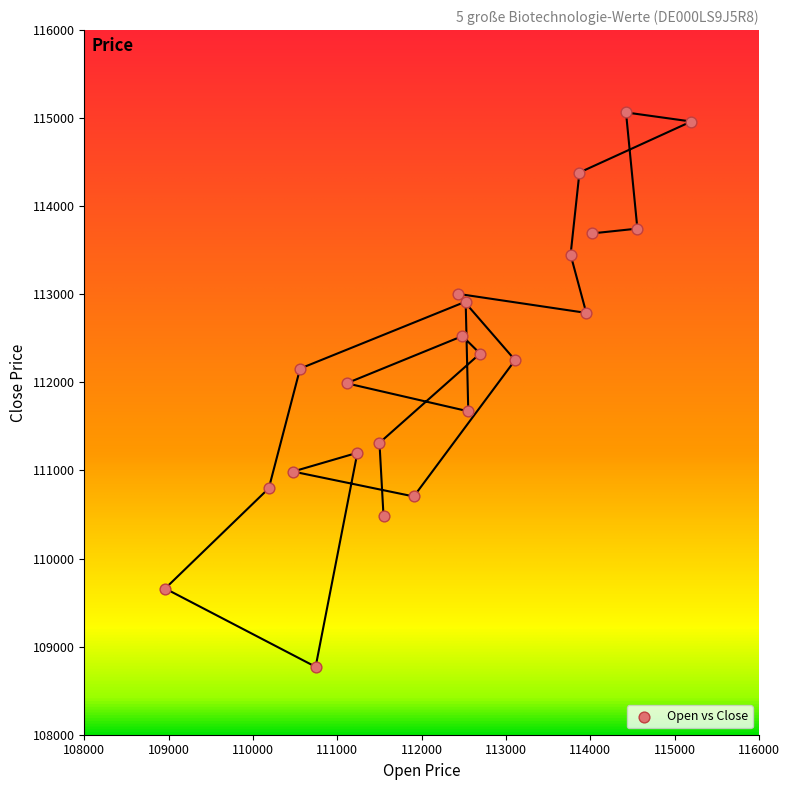

What is the range of Y values (max minus min)?

6294